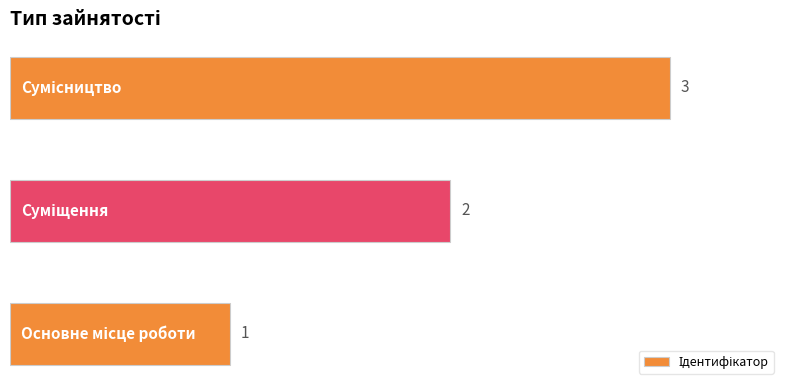

How many series are shown in this chart?

1